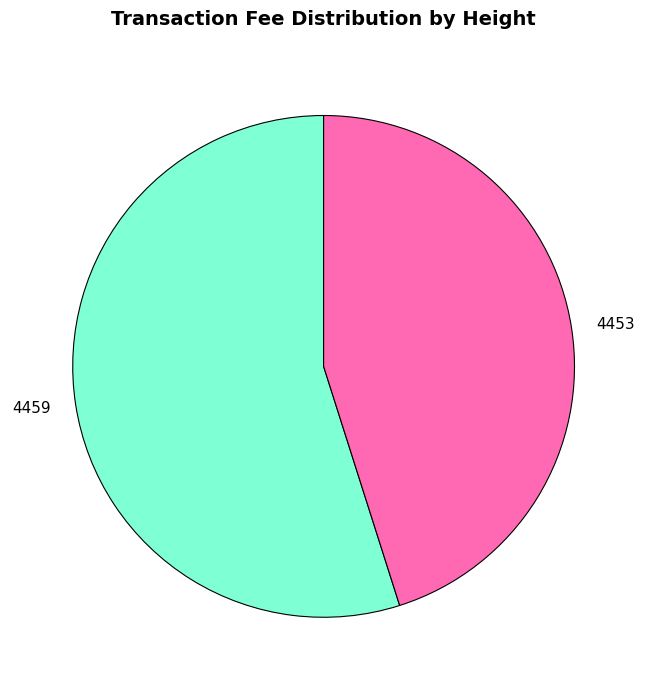

True or false: 4459 accounts for 55% of the total.

True